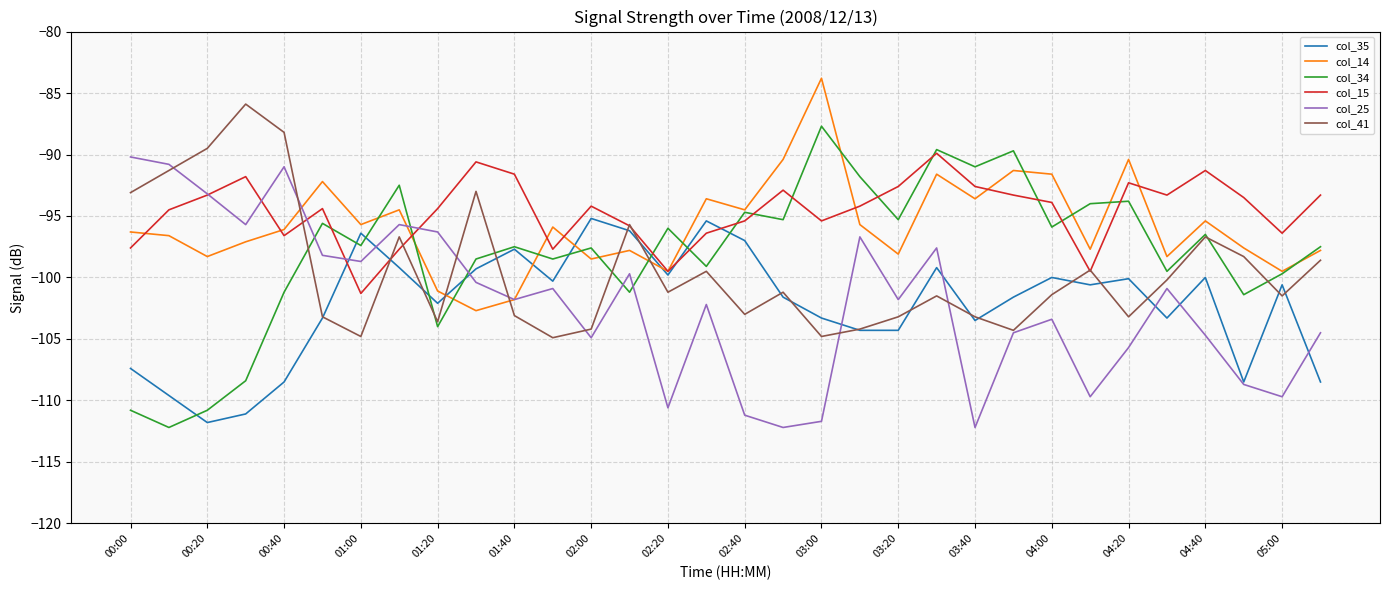

What is the maximum value for col_35?

-95.2